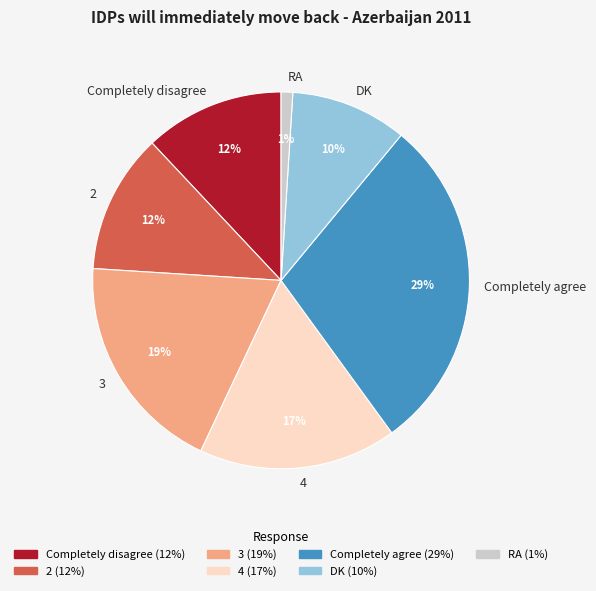

Does any single category account for the majority?

No